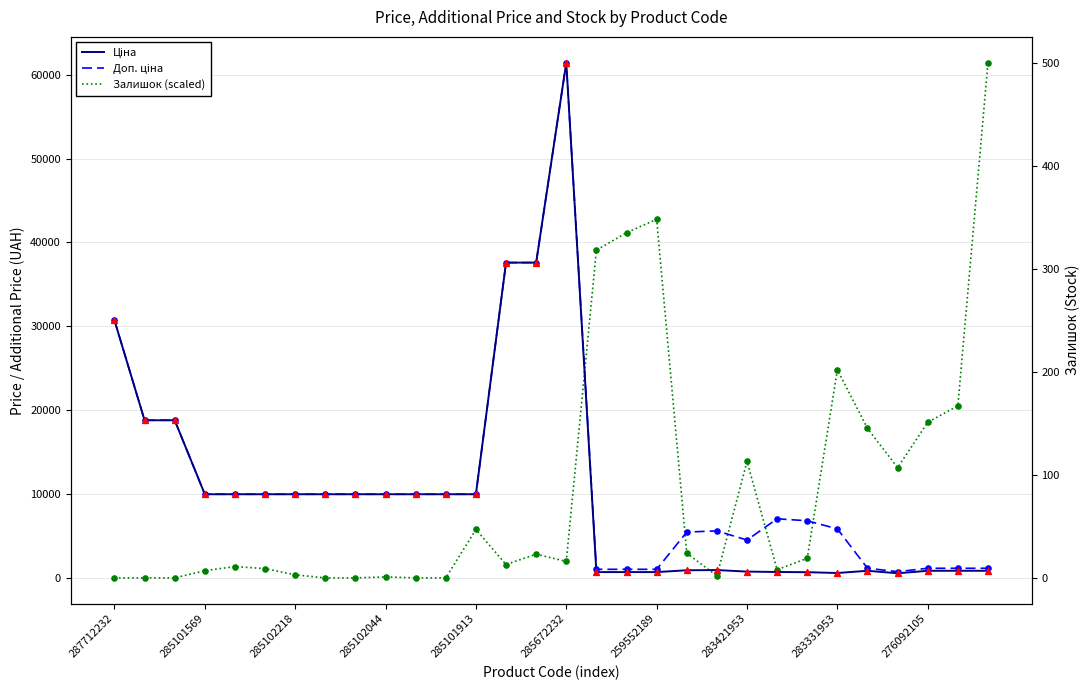

Which series reaches the minimum Y coordinate?

Залишок (scaled)